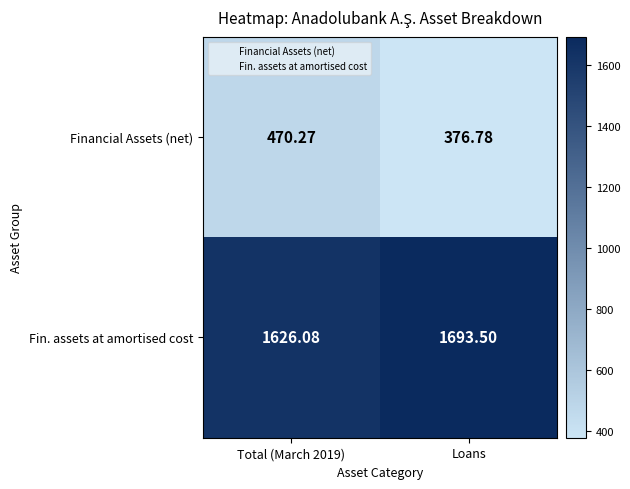

At which category does the chart reach its peak across all series?

Loans